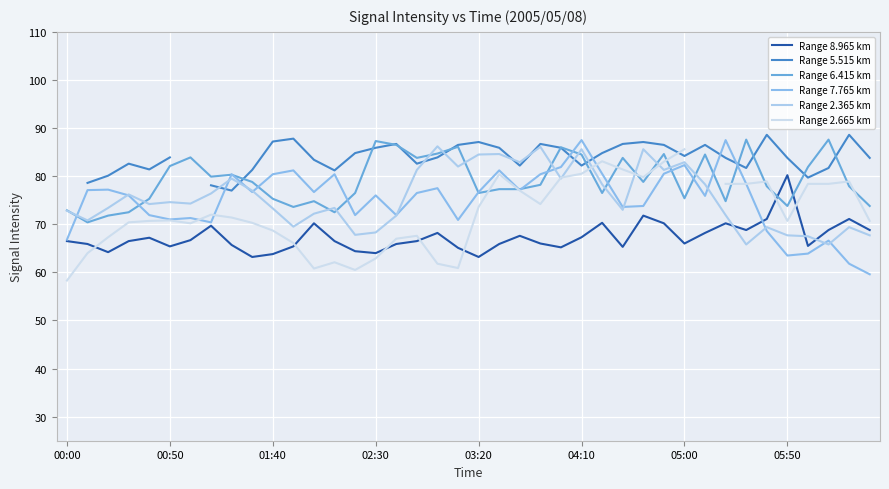

Between 22 and 34, which series saw the biggest shift?

Range 2.365 km